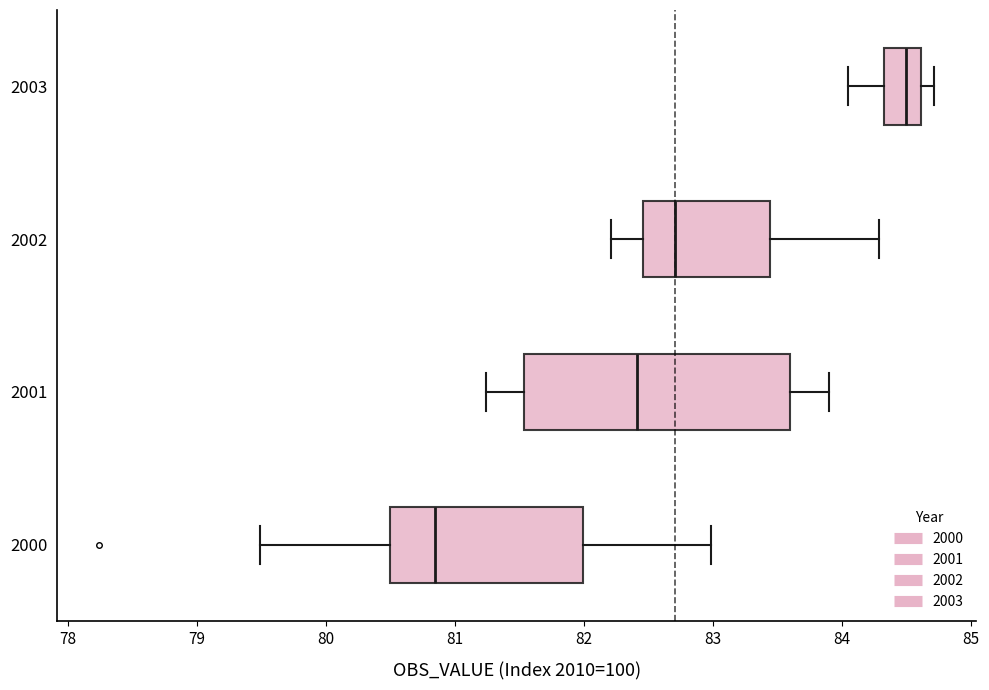

Where is the right edge of the box at y = 2001 on the x-axis? The values are not printed on the chart, so give them approximately, as read against the axis.

83.6